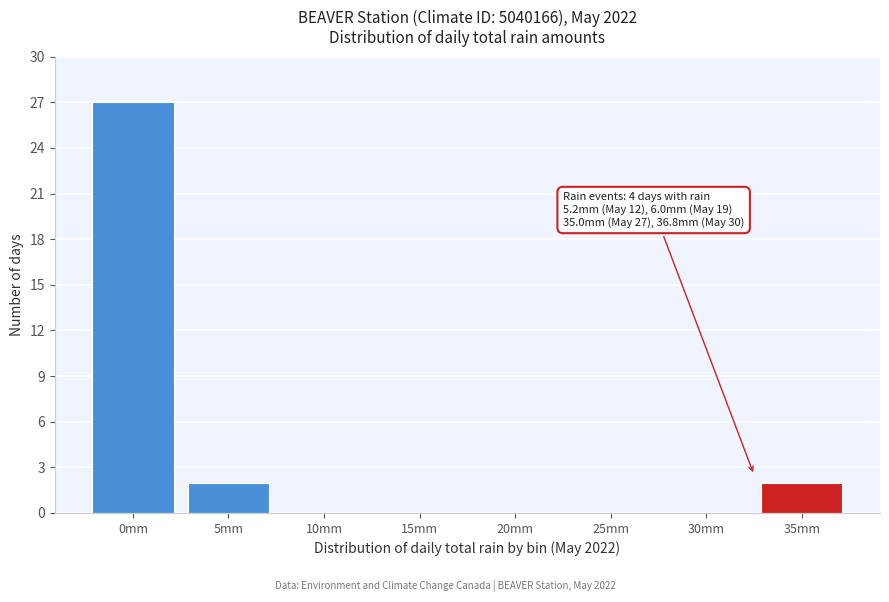

Reading left to right, list all the values displayed in this chart.

0mm=27	5mm=2	10mm=0	15mm=0	20mm=0	25mm=0	30mm=0	35mm=2